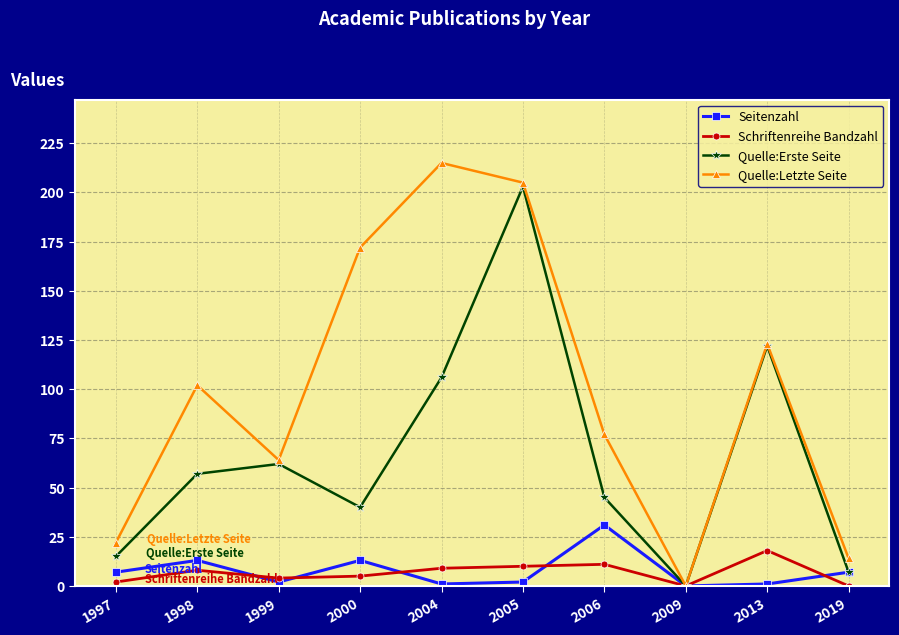

Which series has the largest total across all categories?

Quelle:Letzte Seite